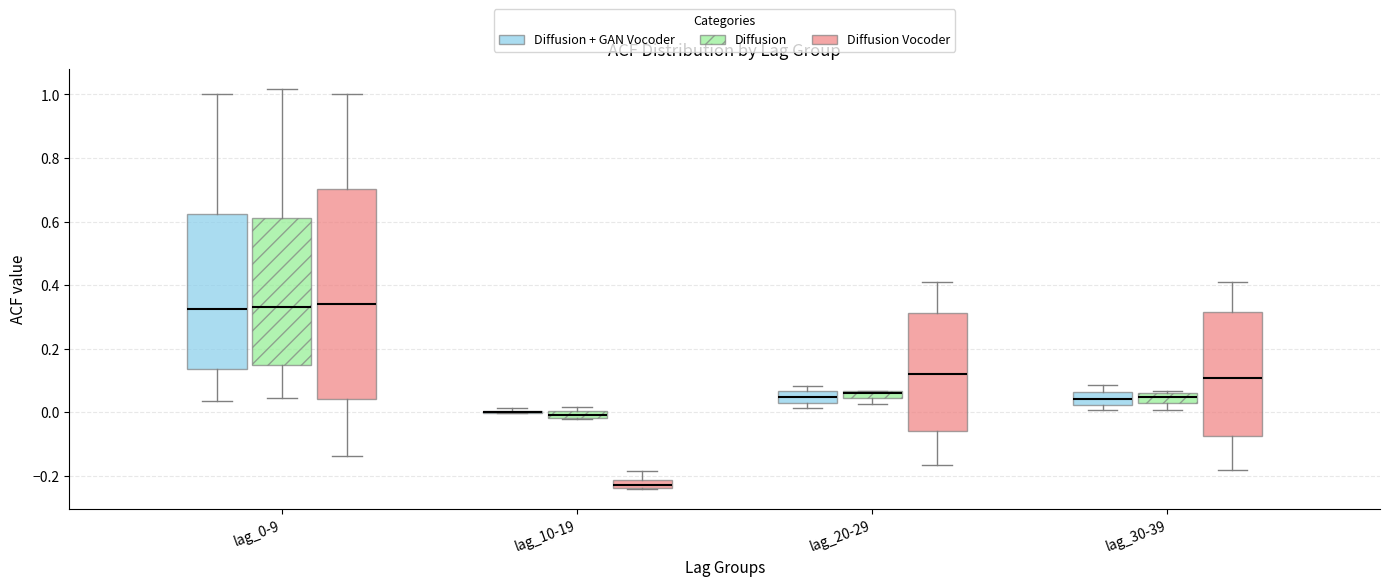

Where is the upper edge of the box for lag_30-39 (Diffusion + GAN Vocoder) on the y-axis? The values are not printed on the chart, so give them approximately, as read against the axis.

0.06